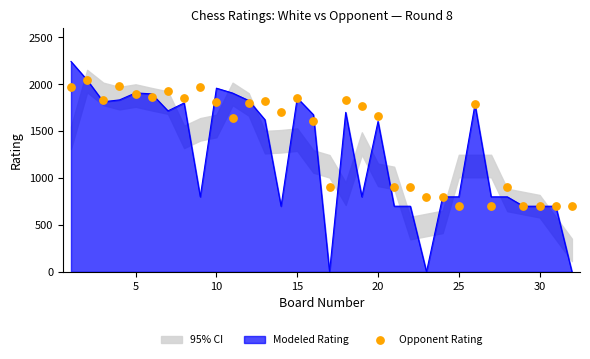

What is the maximum value for Modeled Rating?

2244